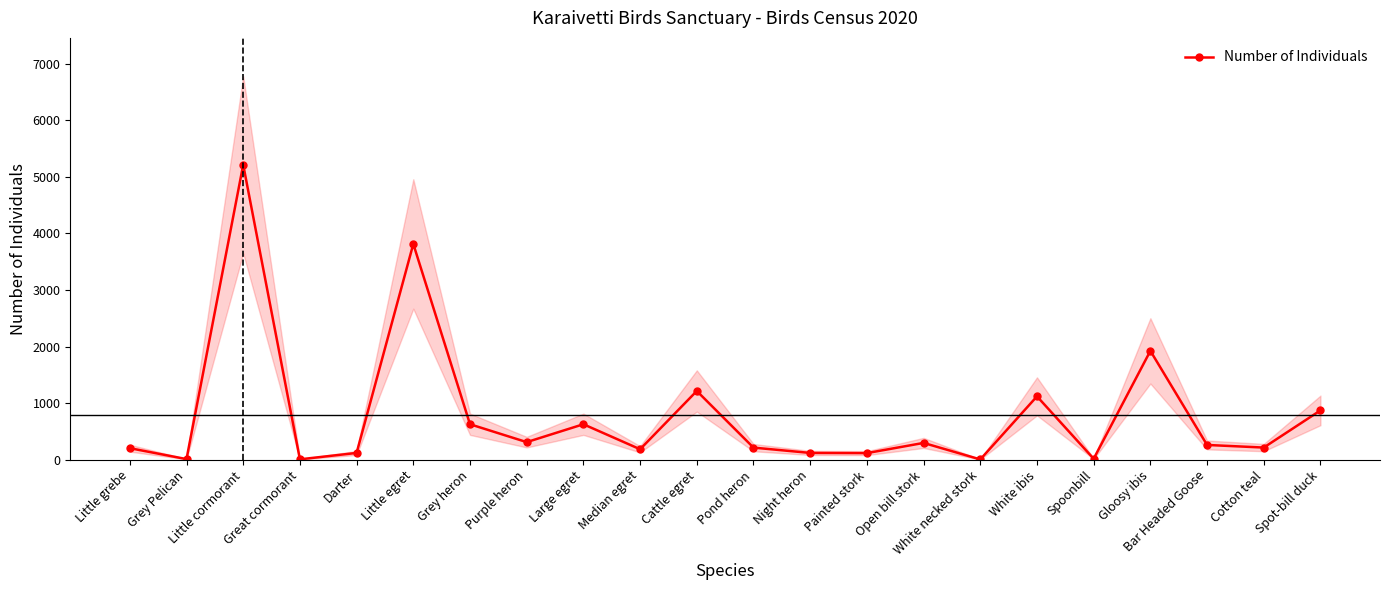

How many interior local valleys (lower than both neighbors) does the data have?

8